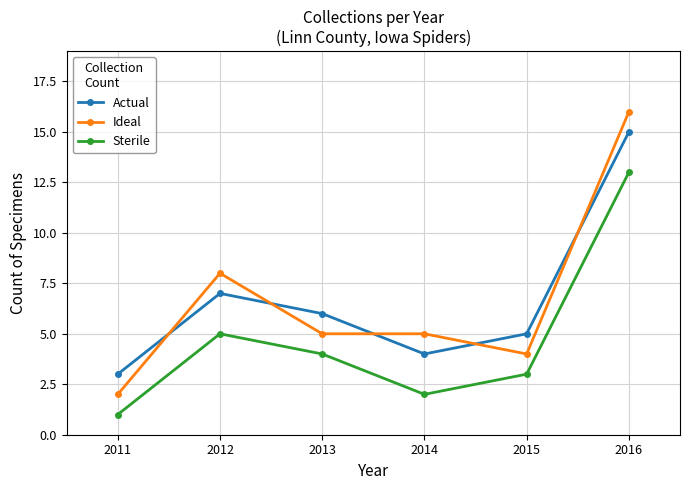

At which category is the sum across all series the highest?

2016